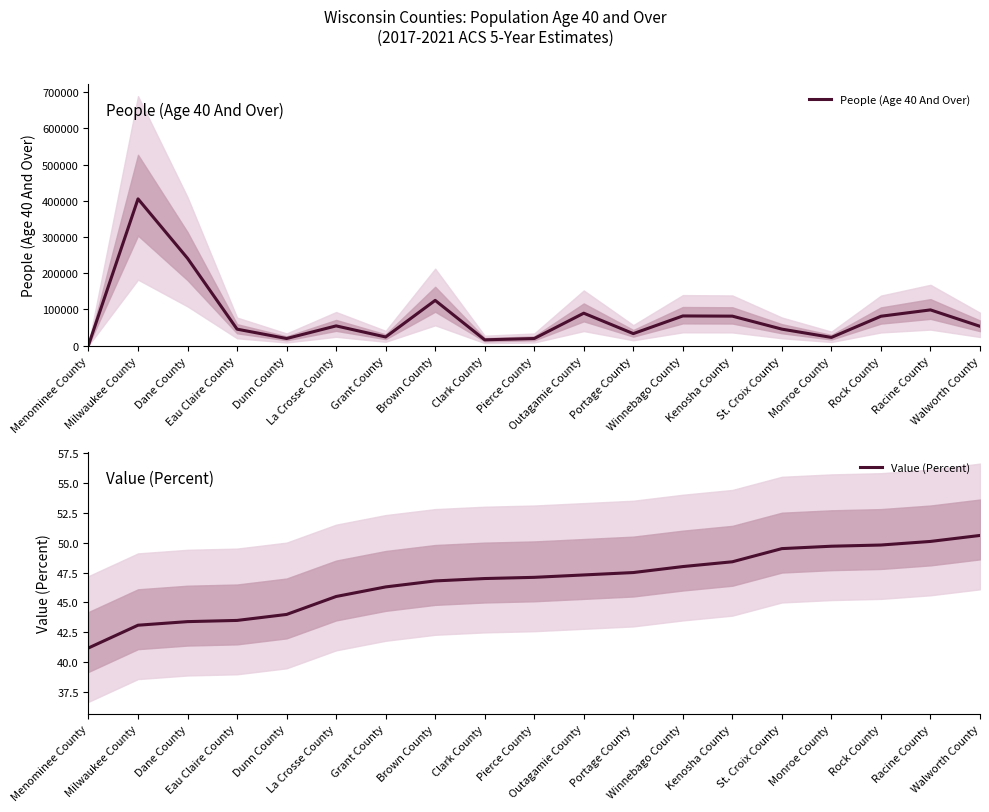

Where does the Value (Percent) series first go above 47?

Pierce County